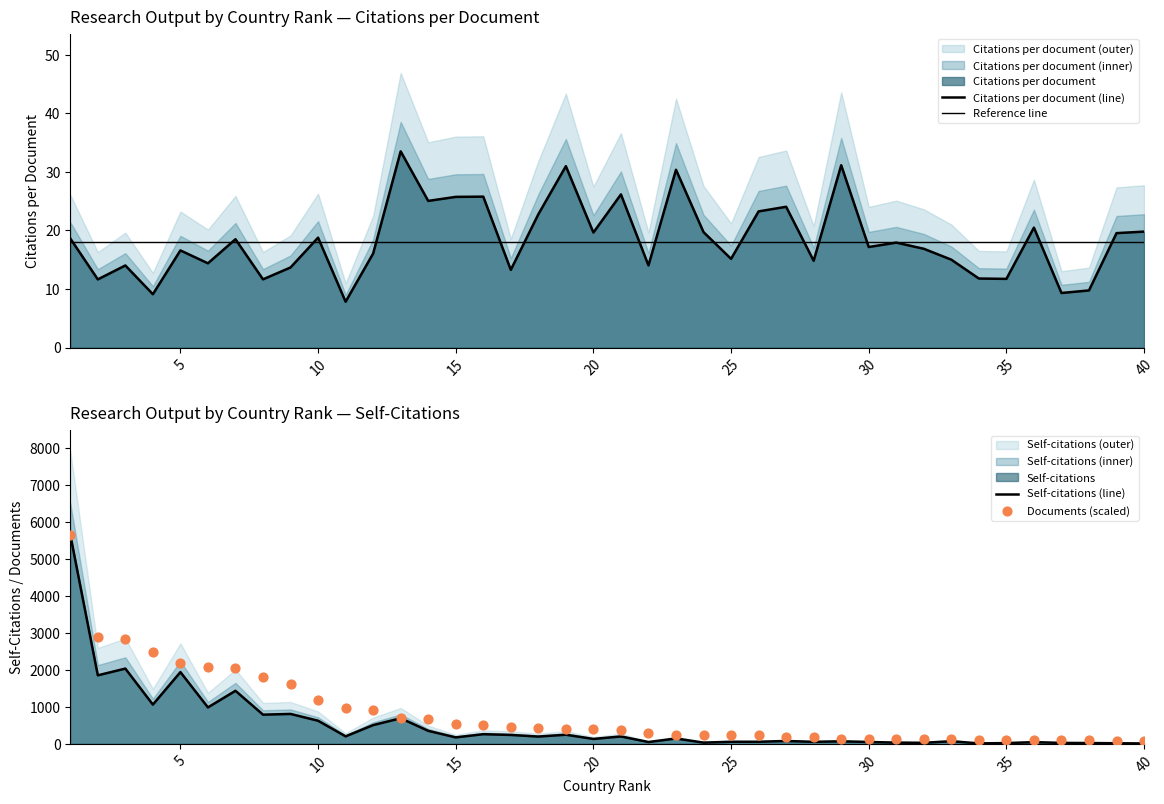

What is the total value across all series at 23?

423.0